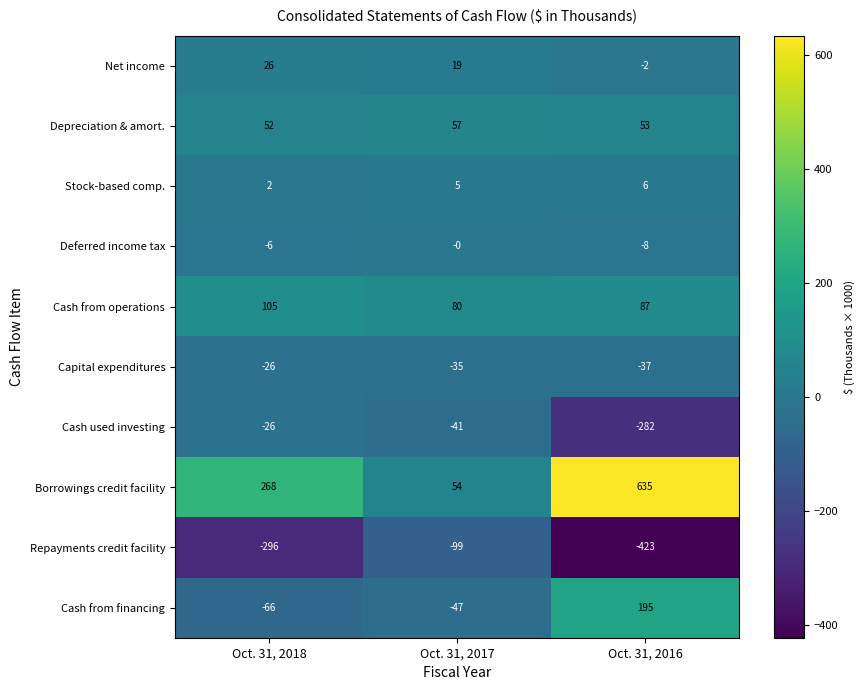

Between Oct. 31, 2017 and Oct. 31, 2016, which series saw the biggest shift?

Borrowings credit facility